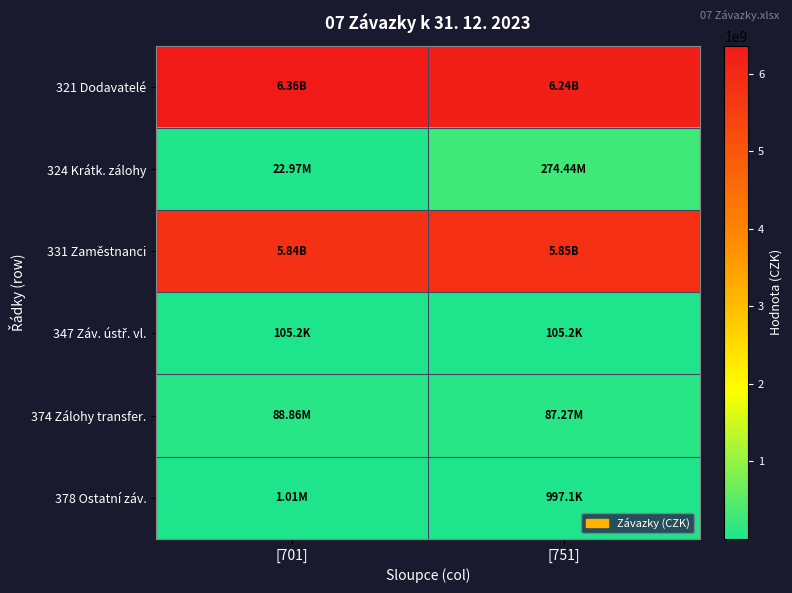

How many distinct data groups are displayed?

6